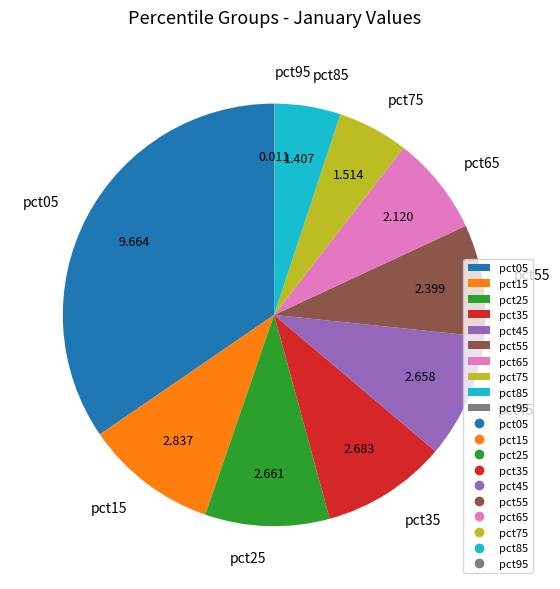

Does pct85 account for over 50% of the chart?

No